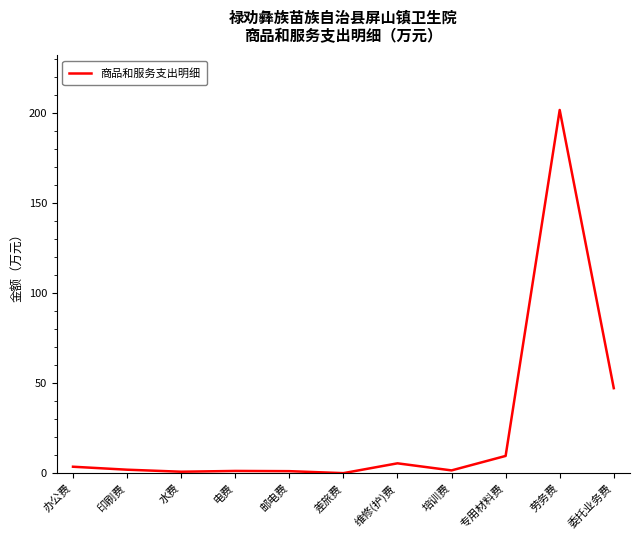

The chart shows a value of 0.8 at 水费. True or false?

True